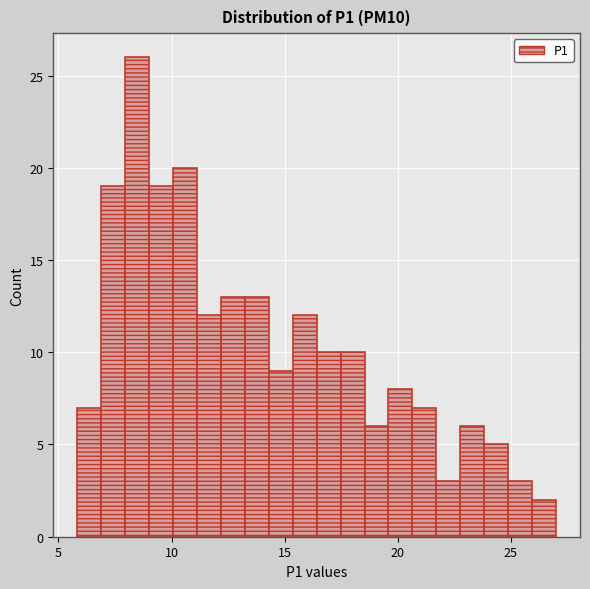

Read against the x-axis, roughly where is the centre of the tallest bar?

8.5